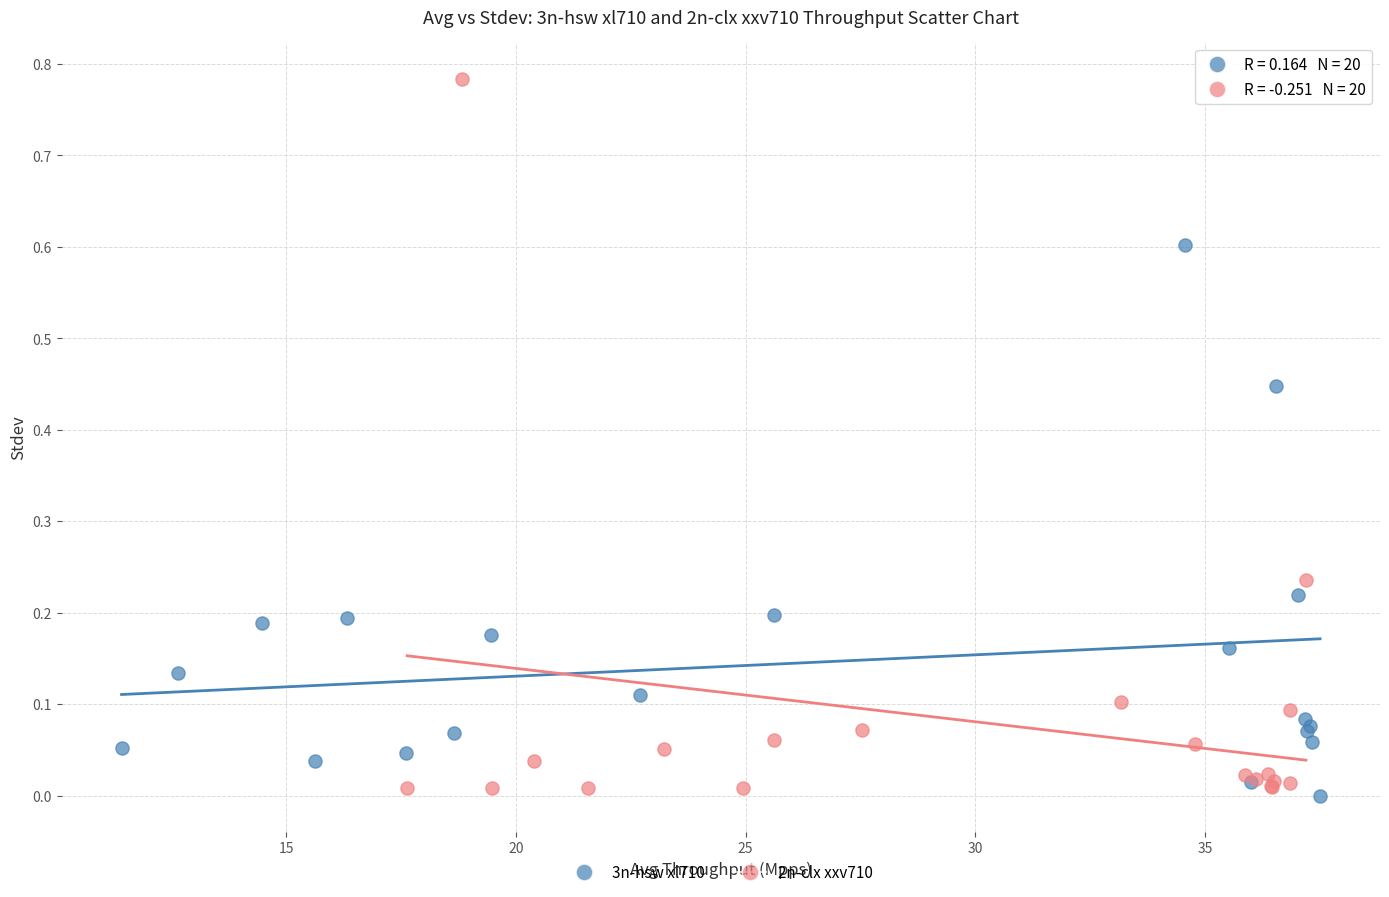

Which series reaches the minimum Y coordinate?

3n-hsw xl710